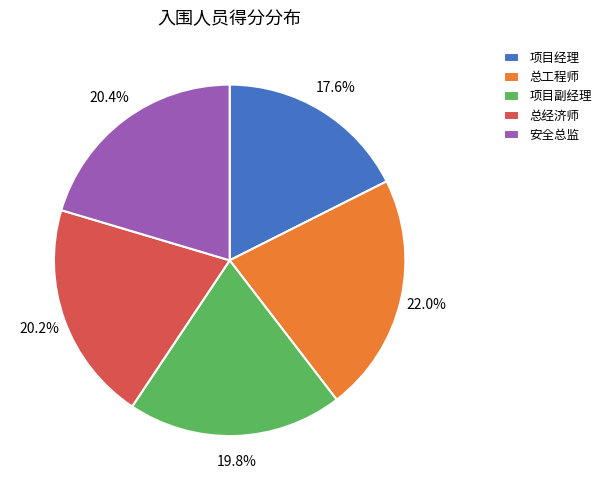

To the nearest percent, what portion does 总经济师 represent?

20%